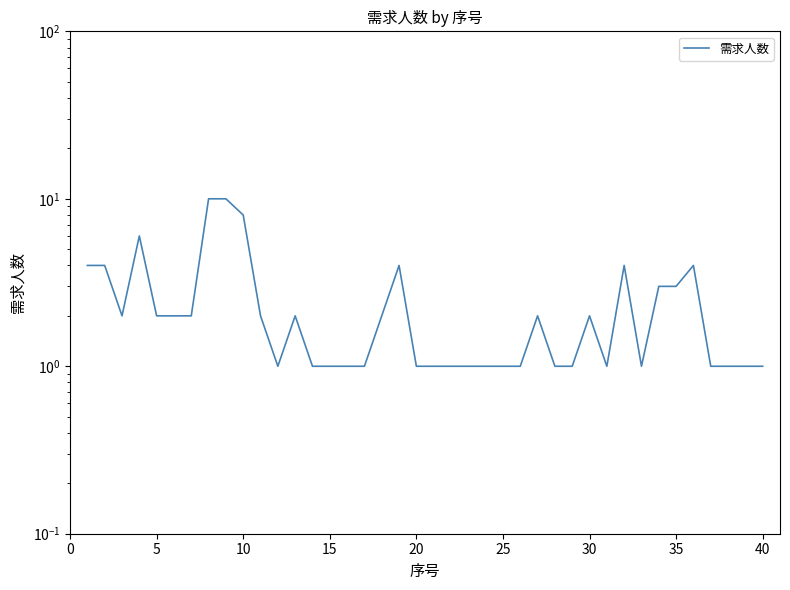

What is the sum of all values?

98